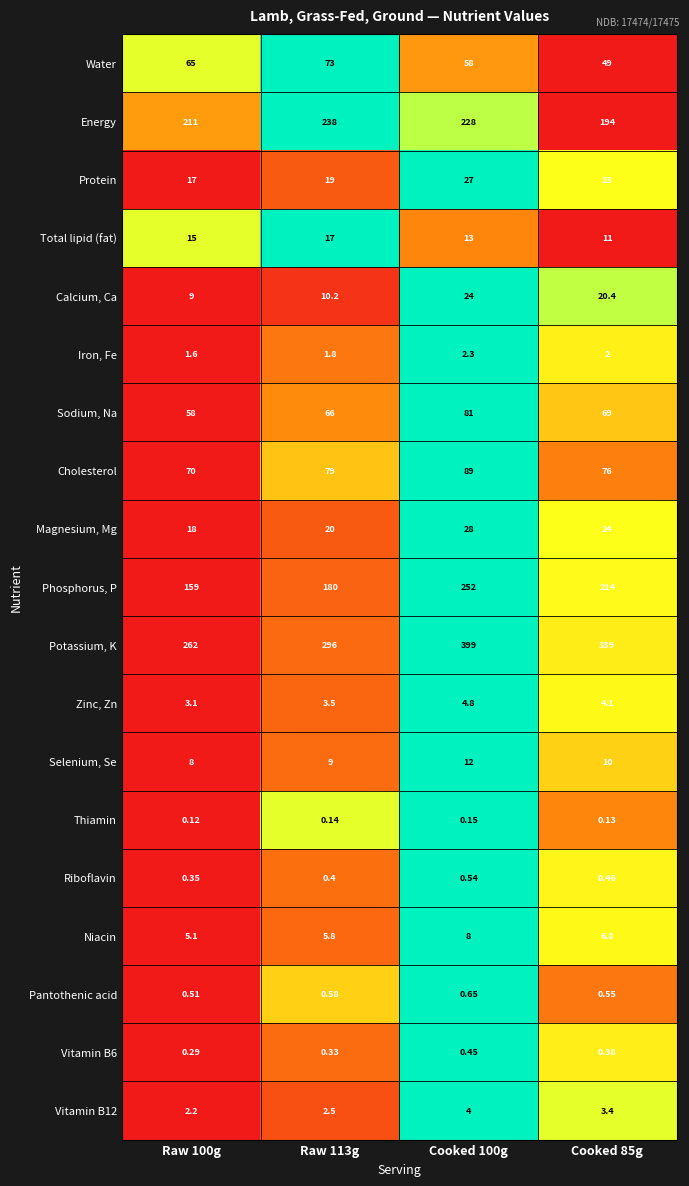

Is the value of Potassium, K at Raw 113g greater than the value of Total lipid (fat) at Cooked 85g?

Yes